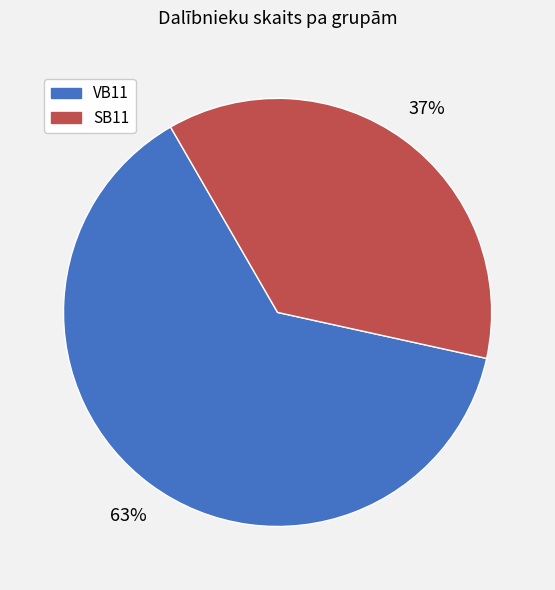

Does any single category account for the majority?

Yes